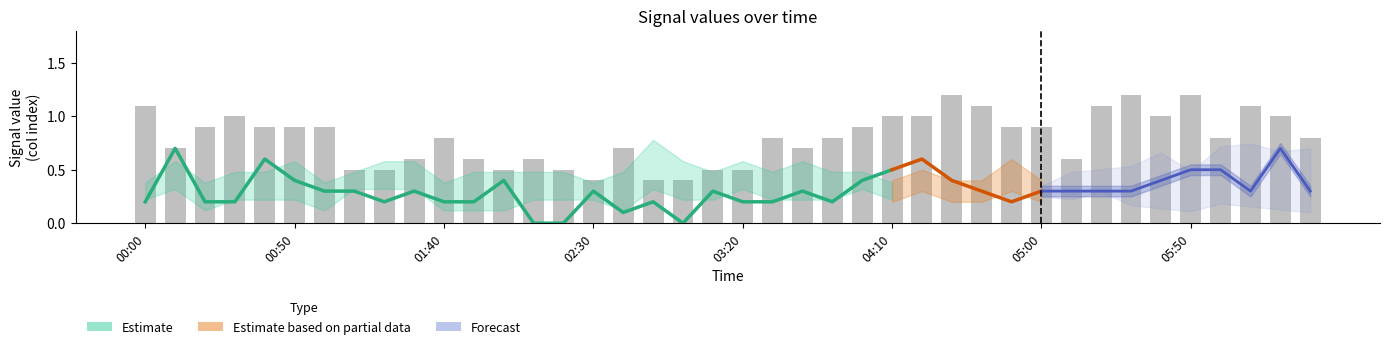

What is the sum of the values at 27 and 36?

2.0